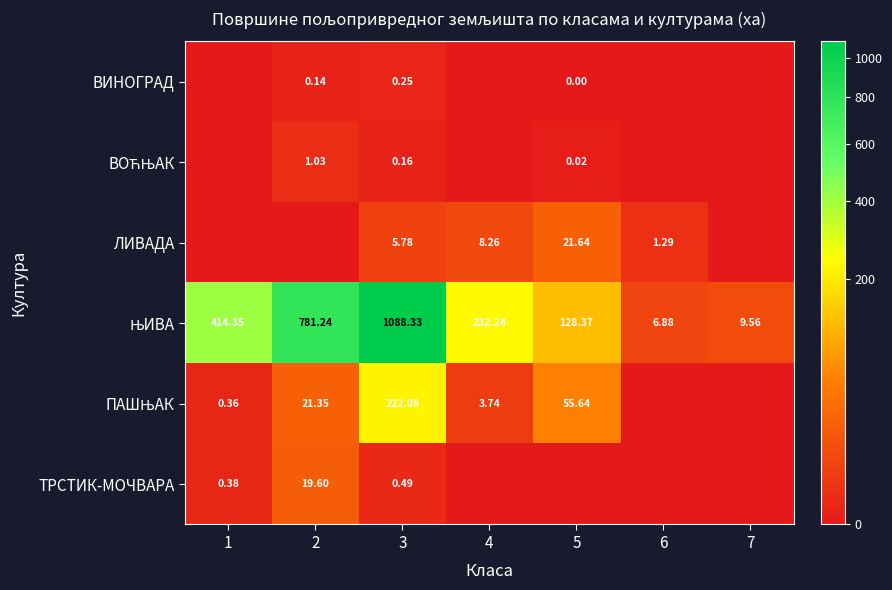

Which category has the highest value across all series?

3